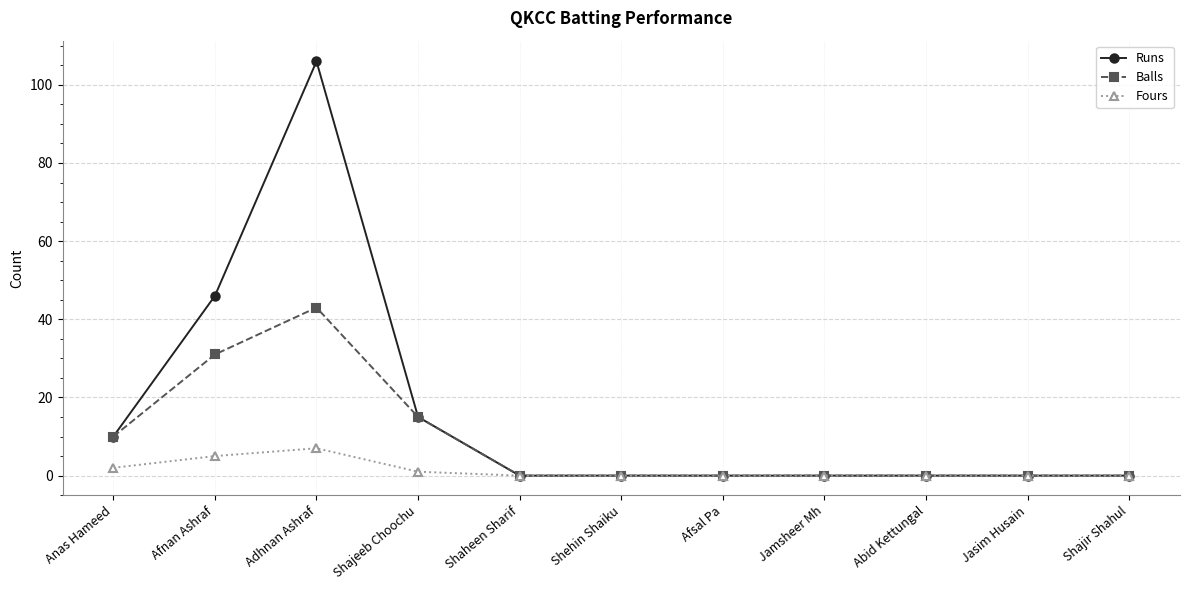

What is the sum of all Runs values?

177